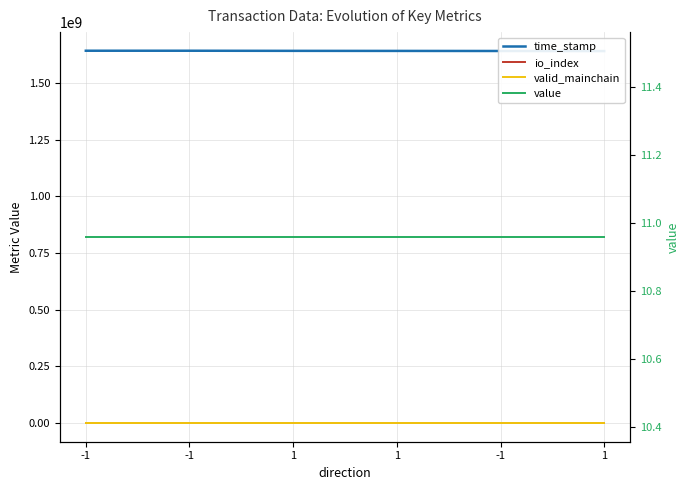

Is it true that valid_mainchain equals 1.6 at 1?

False